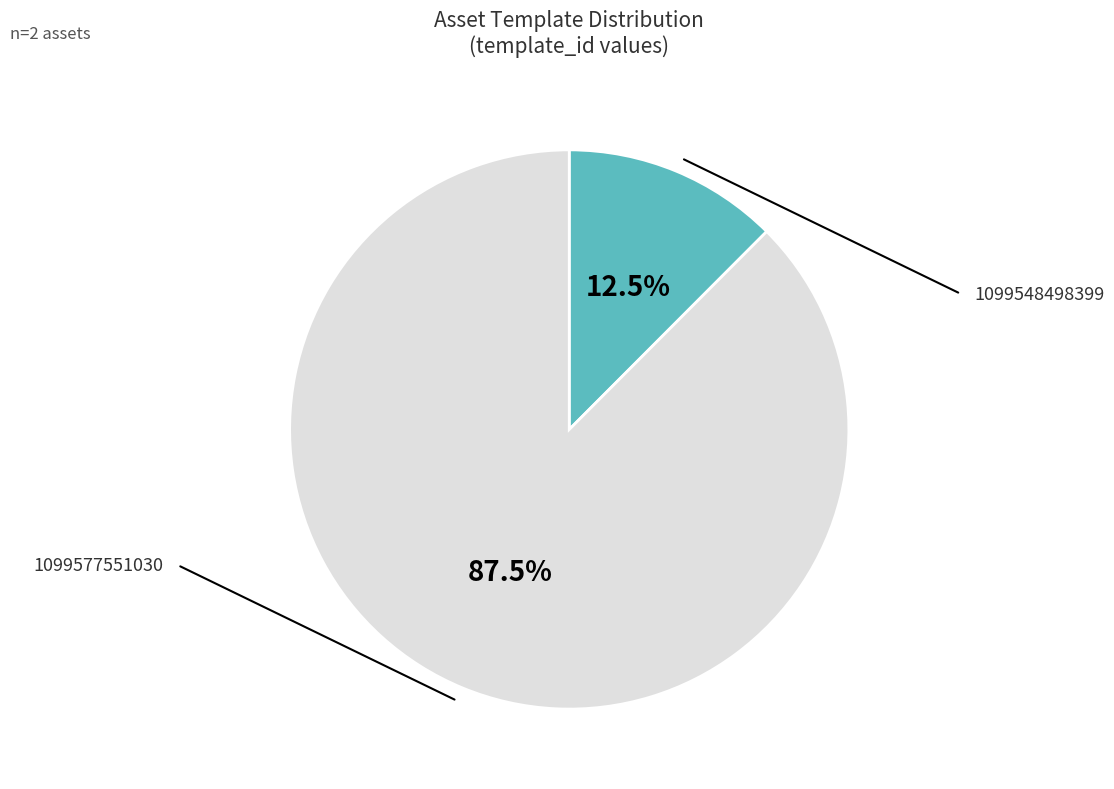

Does any single category account for the majority?

Yes